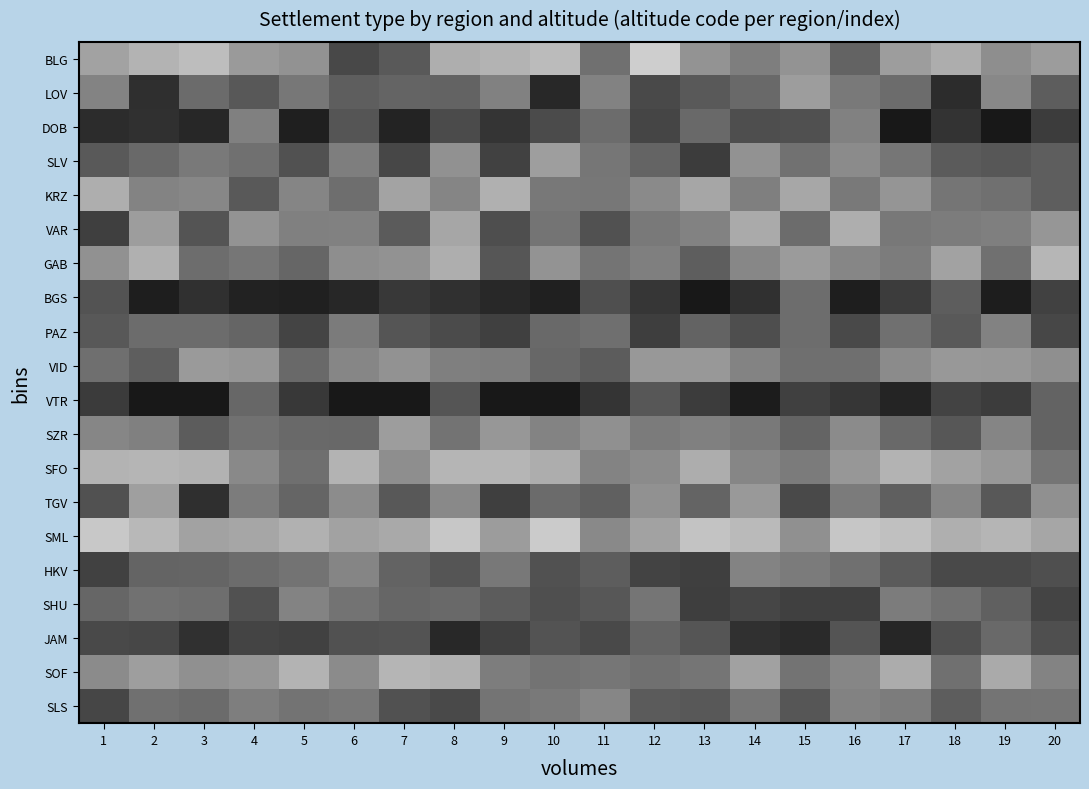

What is the total value across all series at 6?

91.9